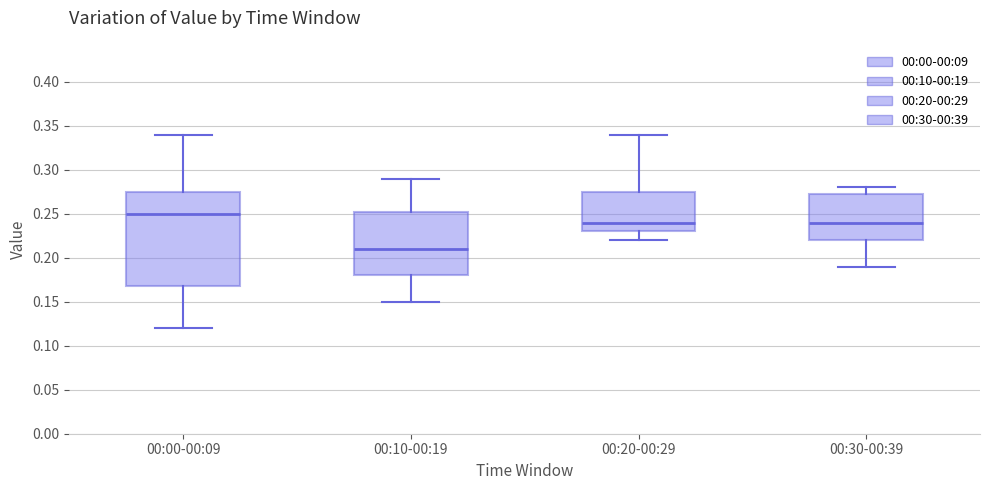

Which box's median line is the highest?

00:00-00:09